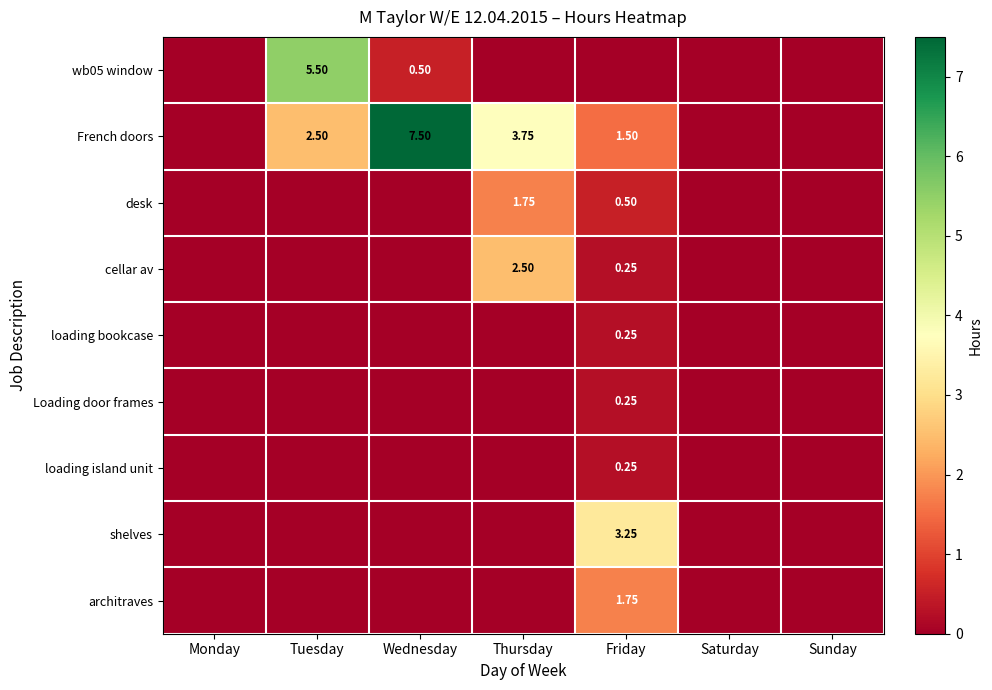

Count the loading island unit values in the range 0 to 1.

7